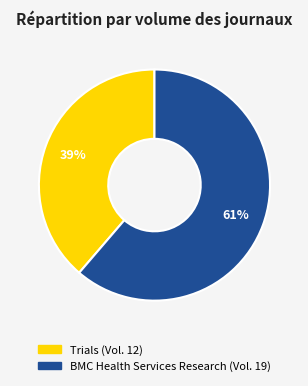

How many segments does this pie chart have?

2